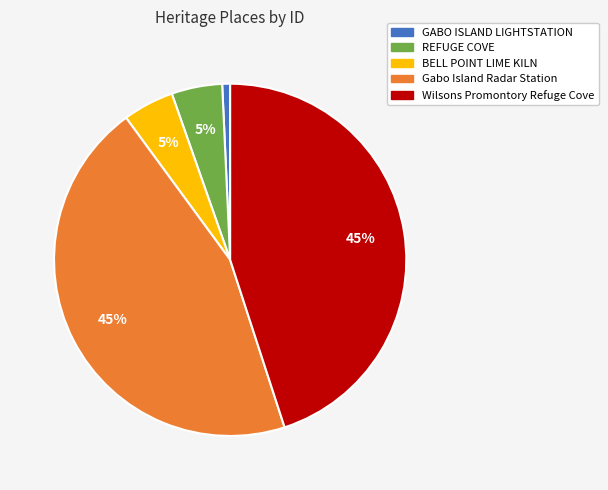

What is the ratio of the value at GABO ISLAND LIGHTSTATION to the value at BELL POINT LIME KILN?

0.2